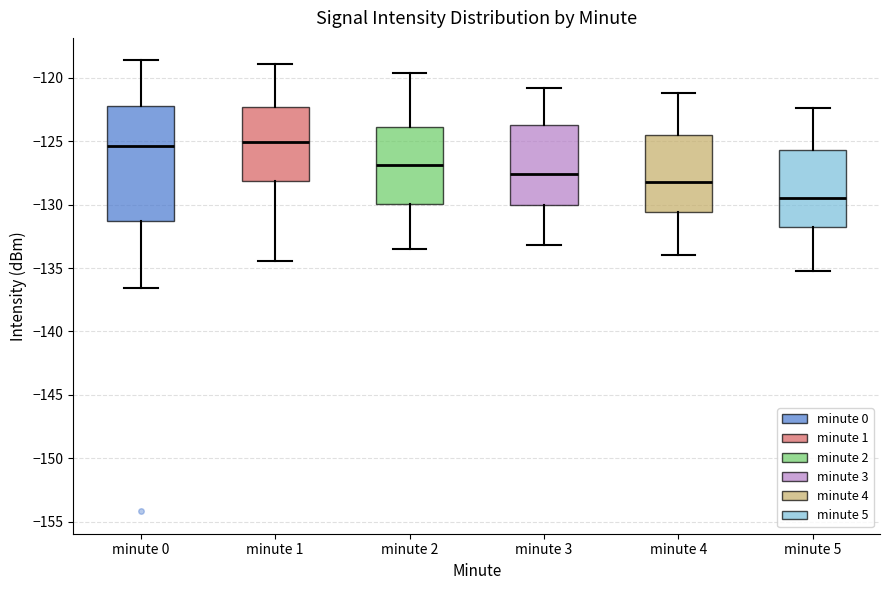

Reading left to right, read every box against the y-axis: the position of its median line, the range the box covers, and the ends of its whiskers. The values are not printed on the chart, so give them approximately, as read against the axis.

minute 0: median -125.5, box -131.5 to -122.0, whiskers -136.5 to -118.5
minute 1: median -125.0, box -128.0 to -122.5, whiskers -134.5 to -119.0
minute 2: median -127.0, box -130.0 to -124.0, whiskers -133.5 to -119.5
minute 3: median -127.5, box -130.0 to -123.5, whiskers -133.0 to -121.0
minute 4: median -128.0, box -130.5 to -124.5, whiskers -134.0 to -121.0
minute 5: median -129.5, box -131.5 to -125.5, whiskers -135.0 to -122.5